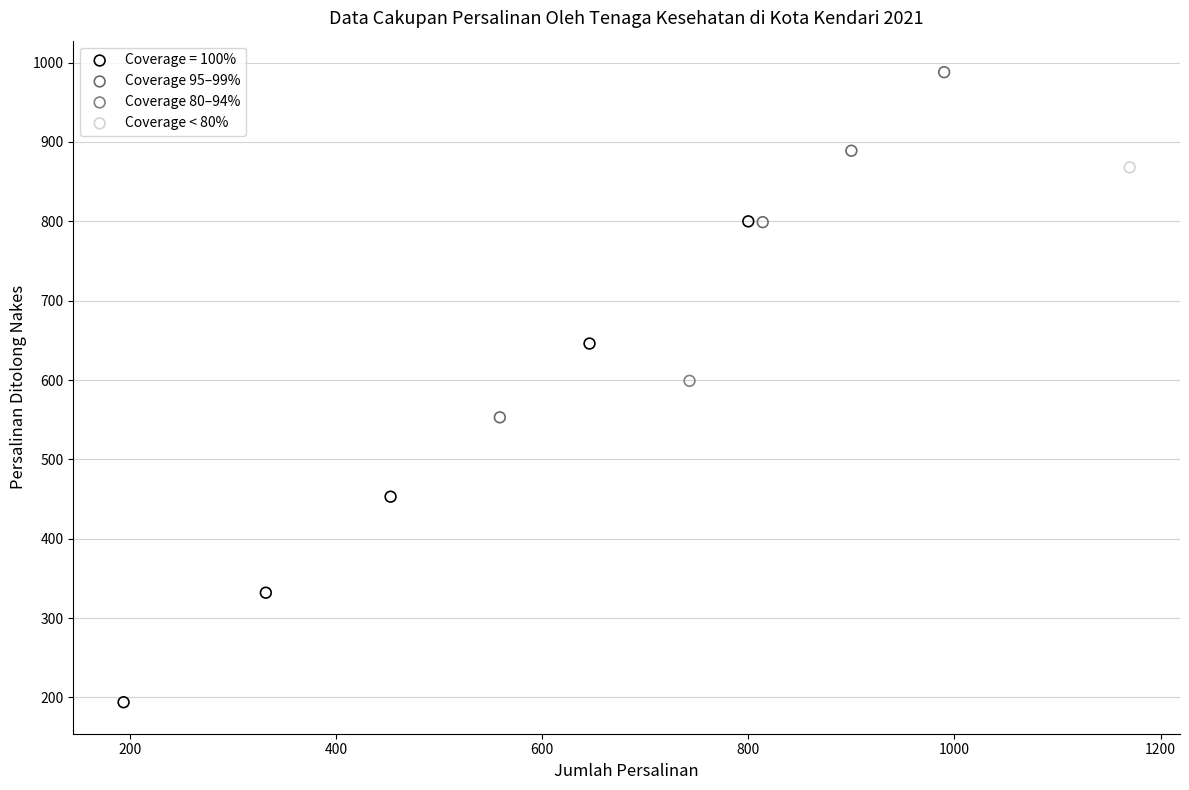

What are all the series names shown in the legend?

Coverage = 100%, Coverage 95–99%, Coverage 80–94%, Coverage < 80%